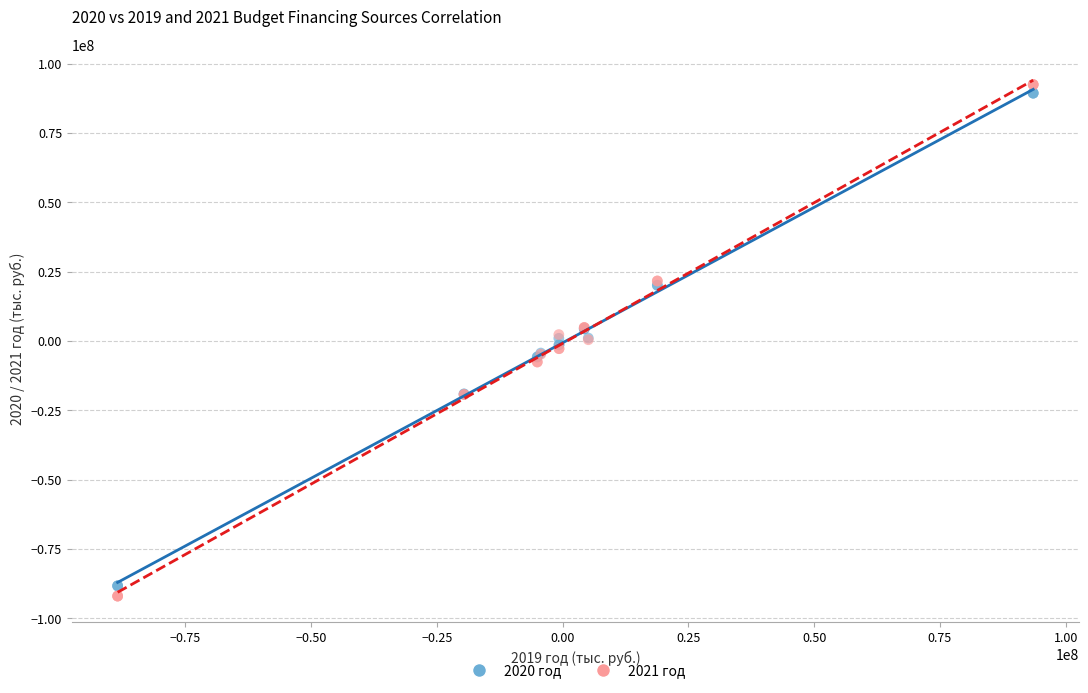

Which series contains the lowest Y value?

2021 год